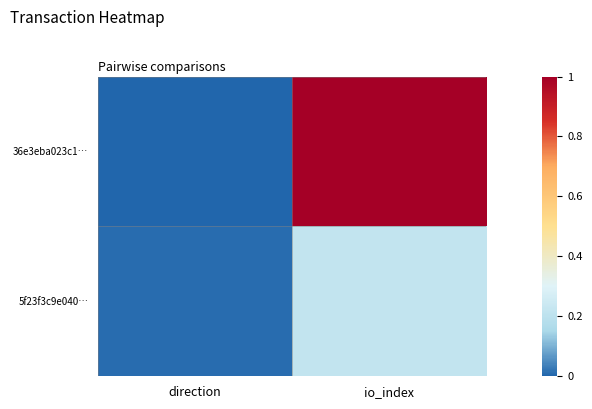

Reading right to left, extract all data points from this chart.

36e3eba023c1…: io_index=1.0	direction=0.0
5f23f3c9e040…: io_index=0.2	direction=0.0